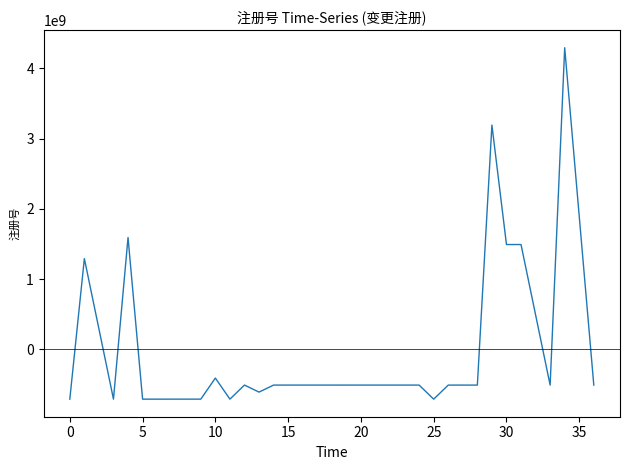

How many lines are shown in the chart?

1